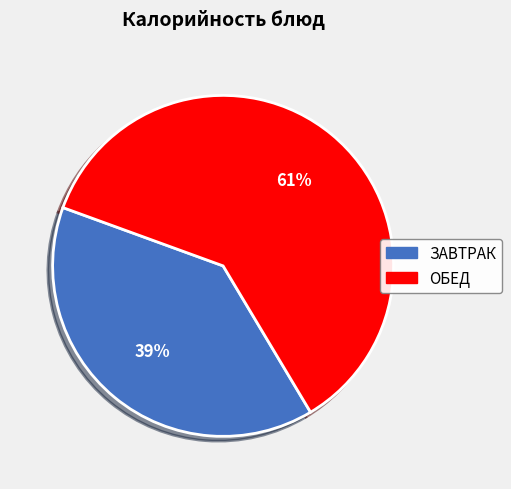

Is there any slice that represents more than half of the pie?

Yes